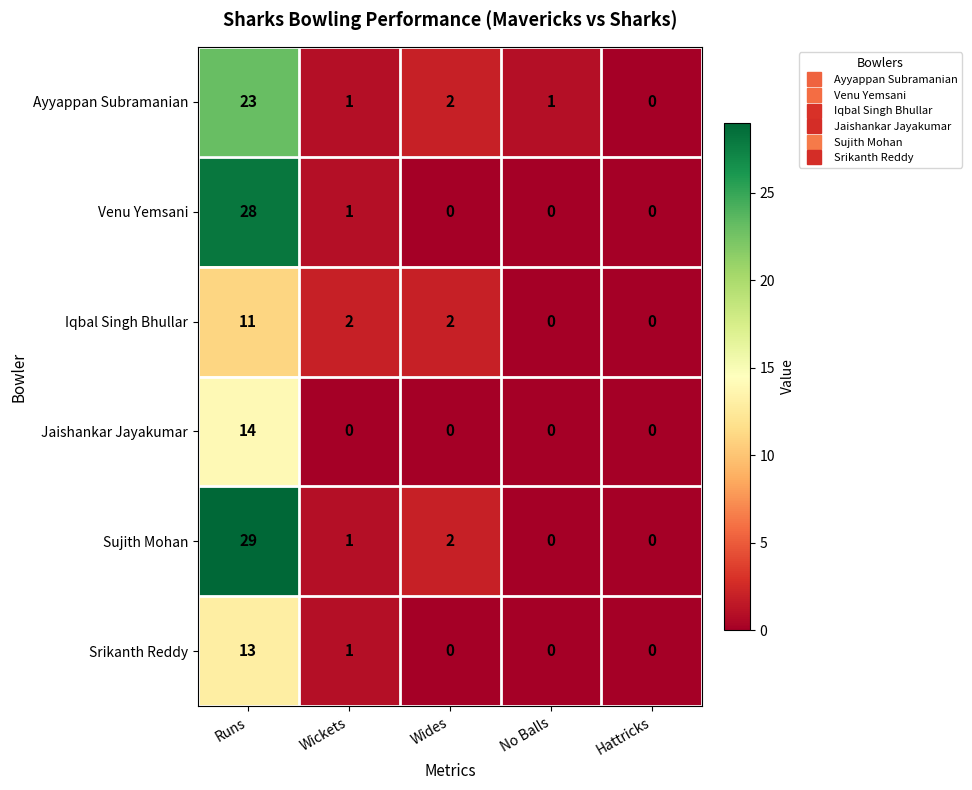

What is the maximum value for Ayyappan Subramanian?

23